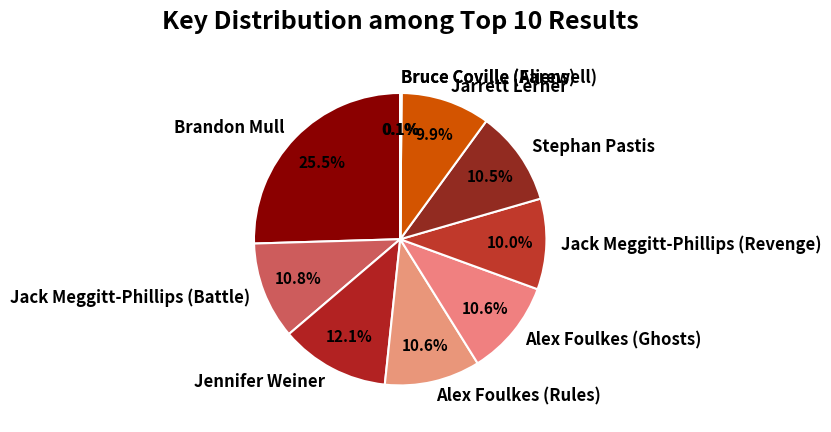

Between Jack Meggitt-Phillips (Revenge) and Jennifer Weiner, which is larger?

Jennifer Weiner